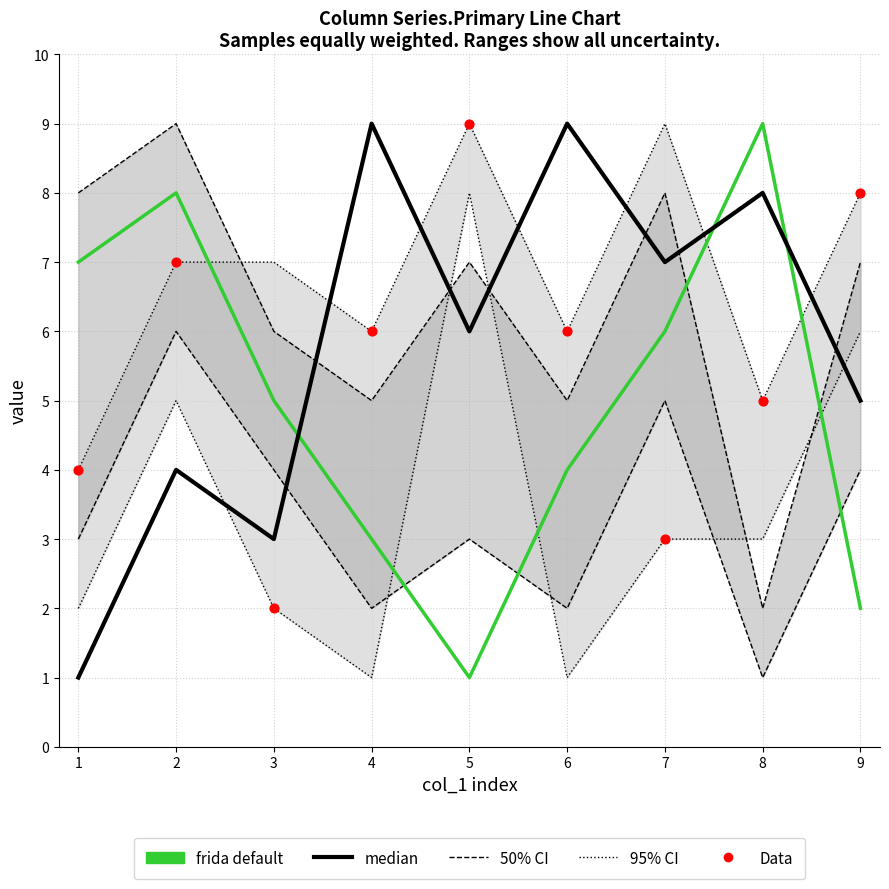

At which category is the sum across all series the highest?

2